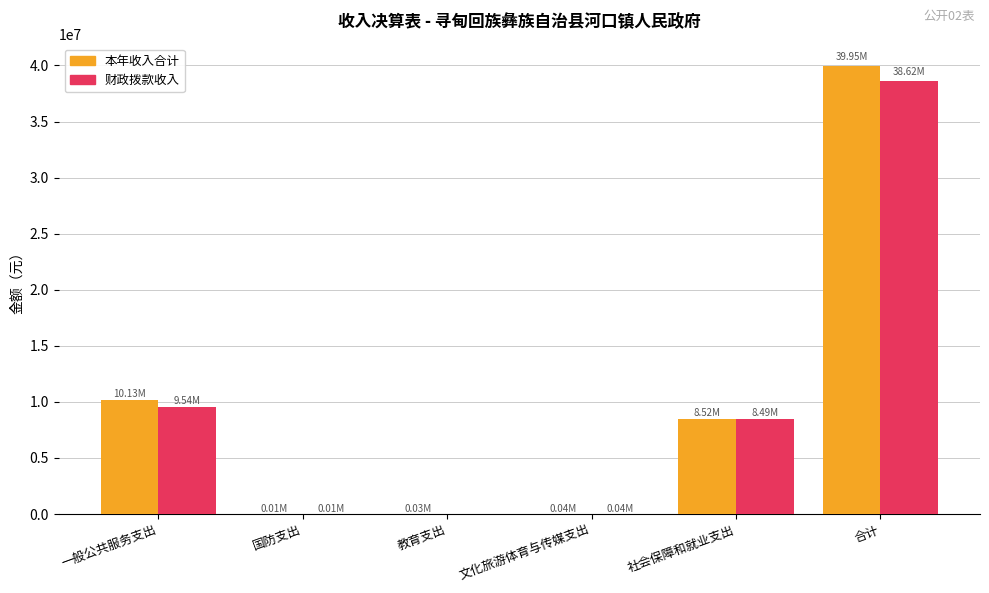

How many data points in 财政拨款收入 are above 8486536?

3